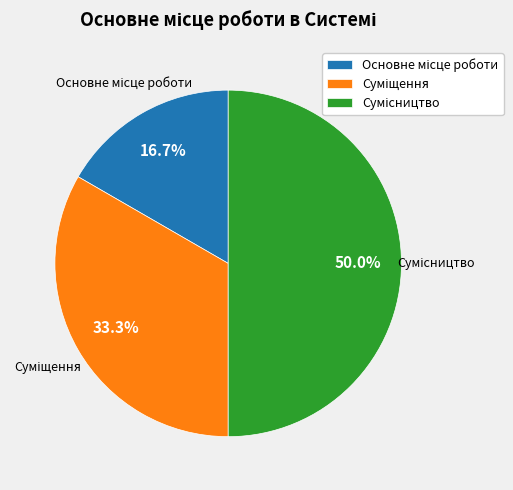

Rank the categories by value from highest to lowest.

Сумісництво, Суміщення, Основне місце роботи